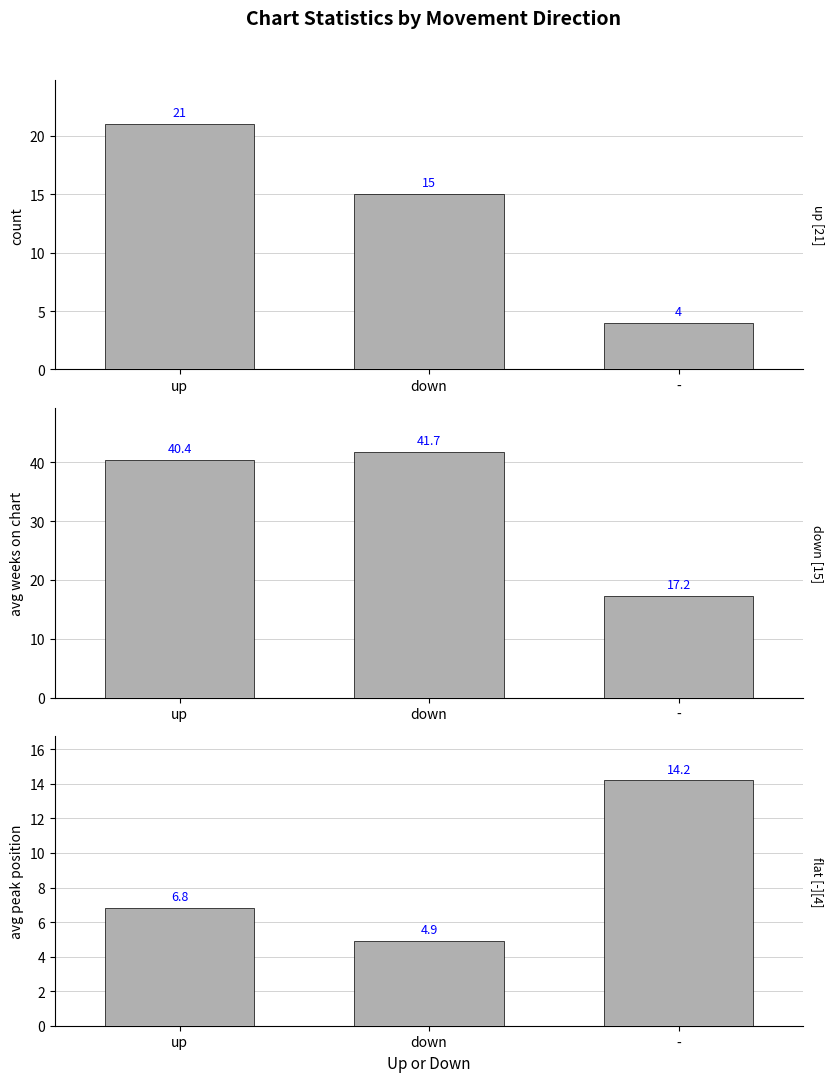

What is the approximate value of count at up?

21.0